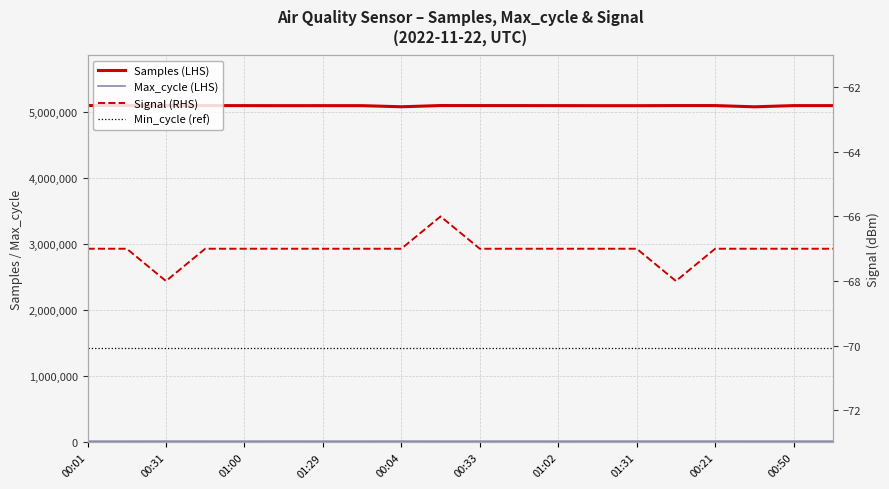

Is it true that Signal (RHS) equals -46.1 at 00:21?

False